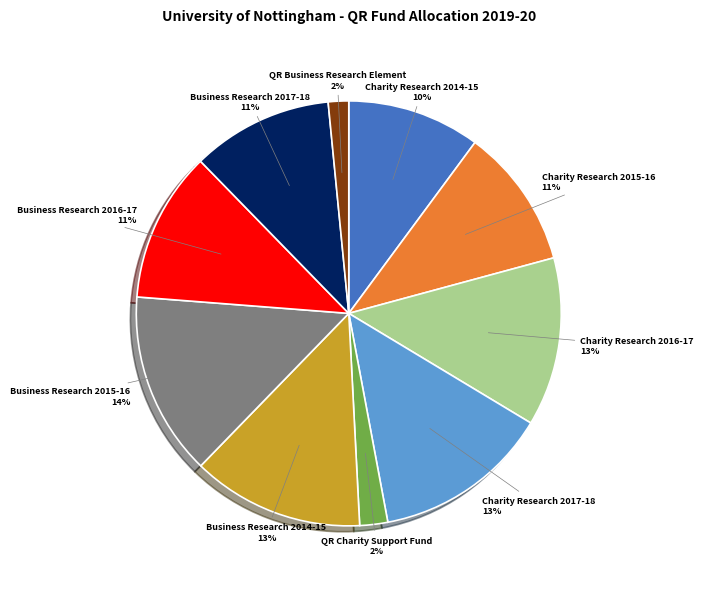

Does Charity Research 2014-15 account for over 50% of the chart?

No